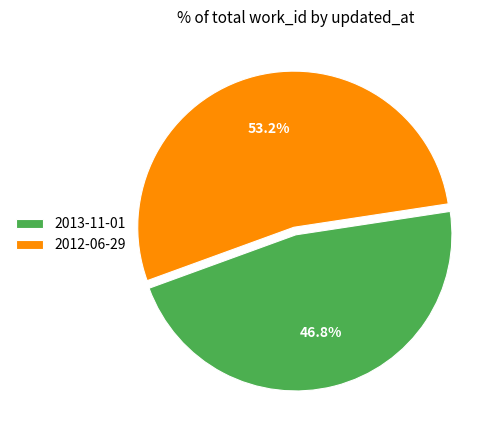

True or false: 2013-11-01 accounts for 47% of the total.

True